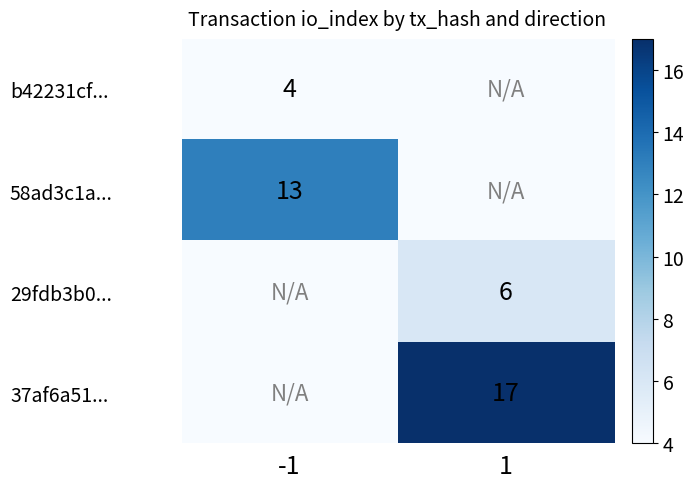

Is the value of 58ad3c1a... at -1 greater than the value of b42231cf... at -1?

Yes